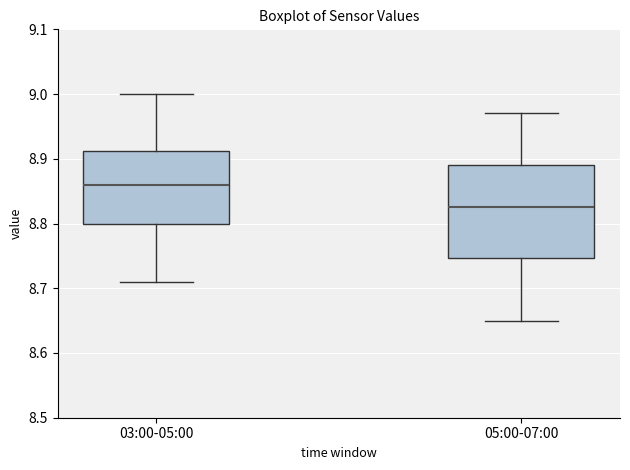

Reading left to right, transcribe this box plot: for each box, give where its median line is, the range the box spans, and where its two whiskers end, as read against the y-axis. The values are not printed on the chart, so give them approximately, as read against the axis.

03:00-05:00: median 8.86, box 8.80 to 8.91, whiskers 8.71 to 9.00
05:00-07:00: median 8.83, box 8.75 to 8.89, whiskers 8.65 to 8.97